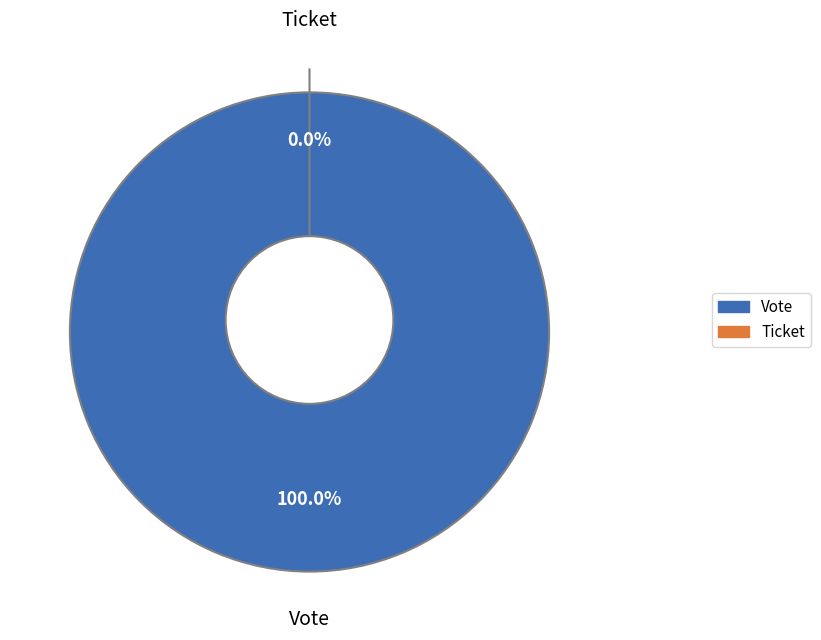

To the nearest percent, what portion does Vote represent?

100%